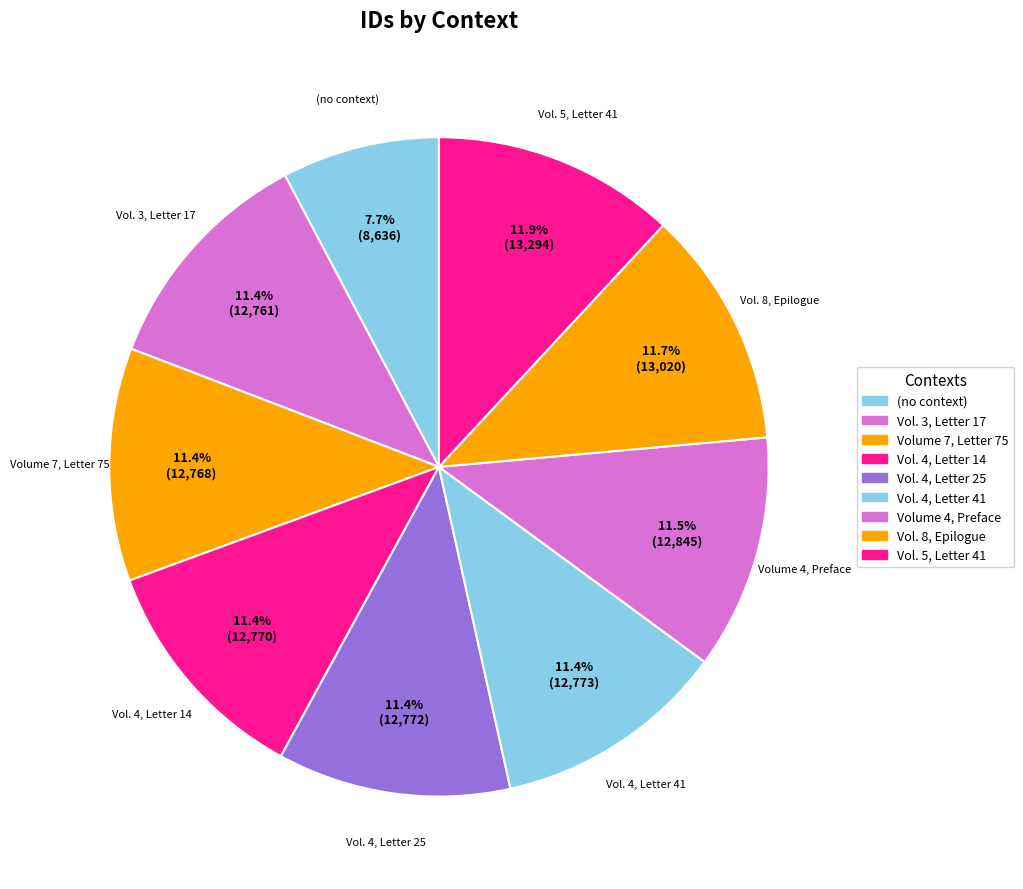

How many slices are in this pie chart?

9